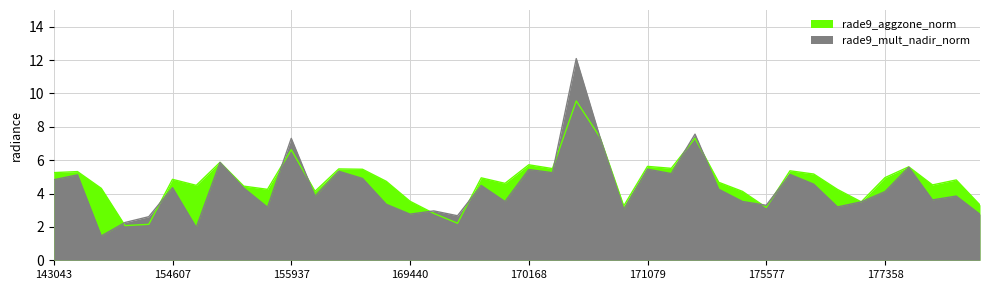

The value of rade9_mult_nadir_norm at 144221 is 2.9. True or false?

False